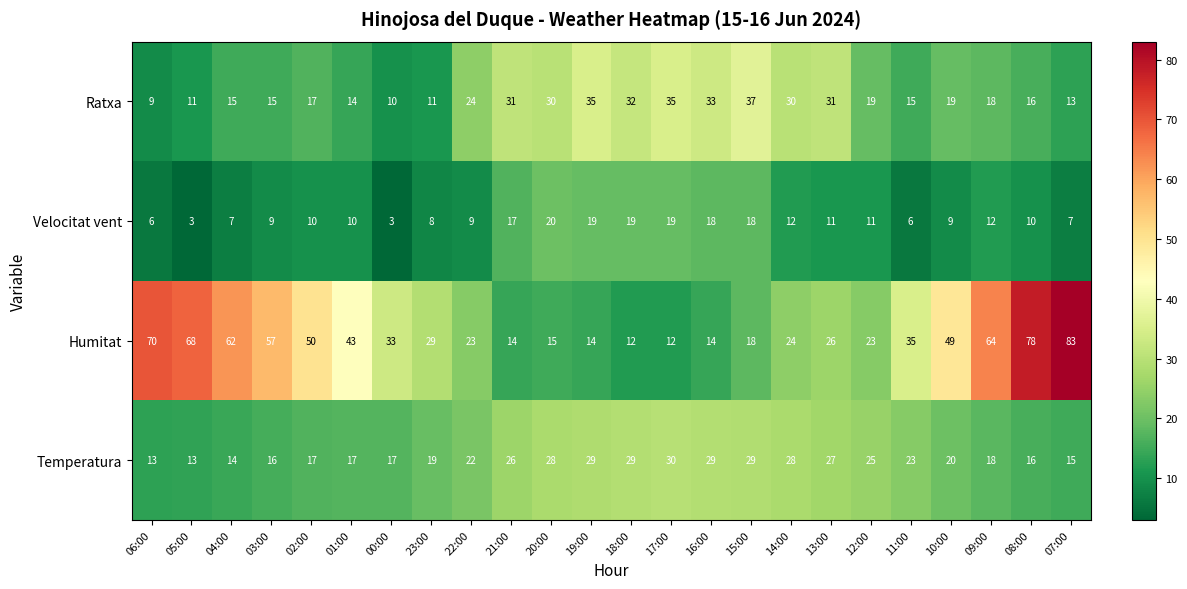

Rank the series at 21:00 from highest to lowest value.

Ratxa, Temperatura, Velocitat vent, Humitat